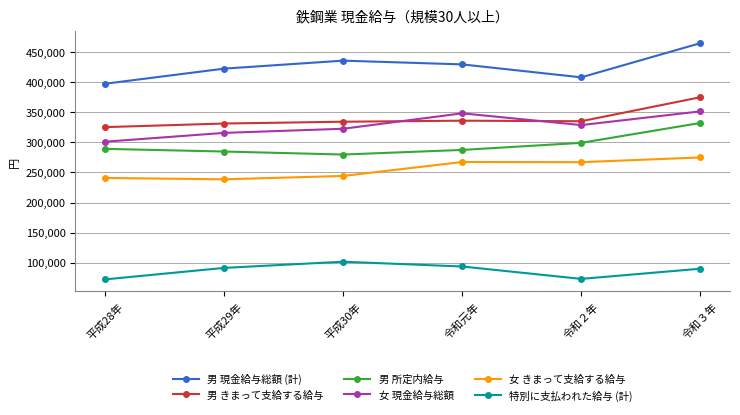

What is the average value of the 男 現金給与総額 (計) series?

426568